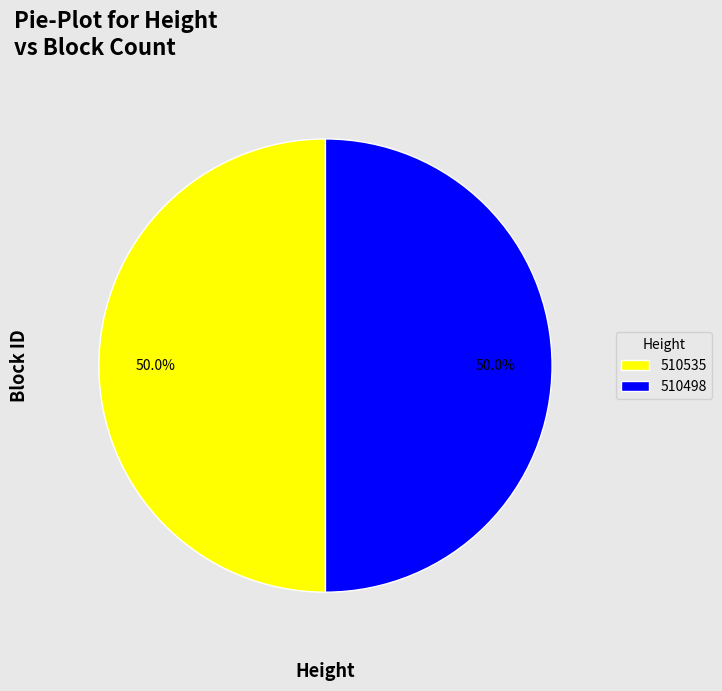

What percentage is NOT represented by 510535?

50.0%